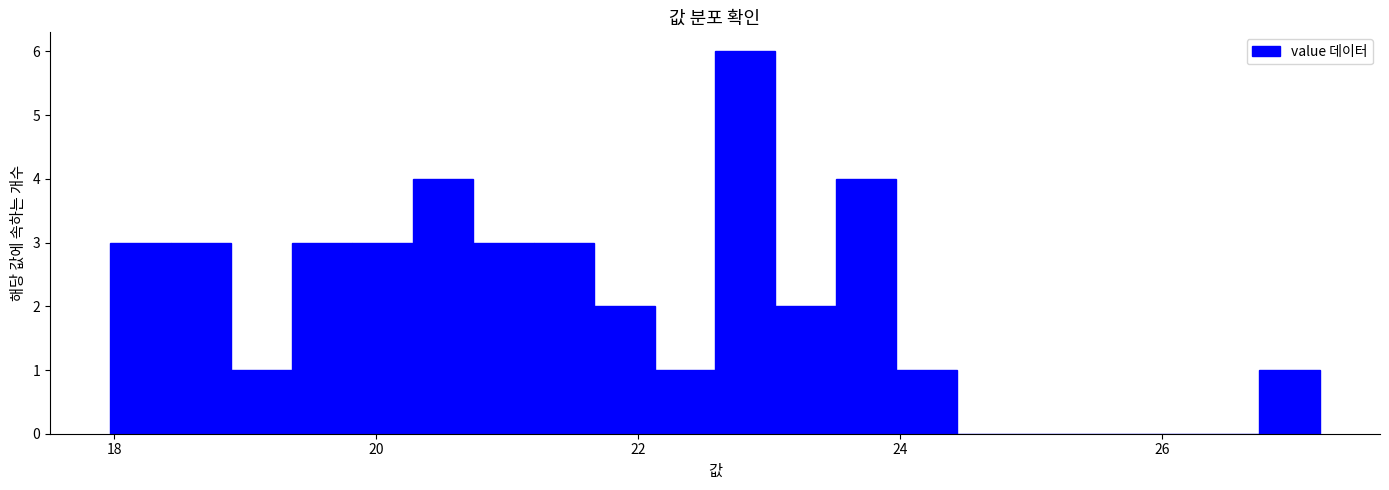

Read against the x-axis, roughly where is the centre of the tallest bar?

22.8